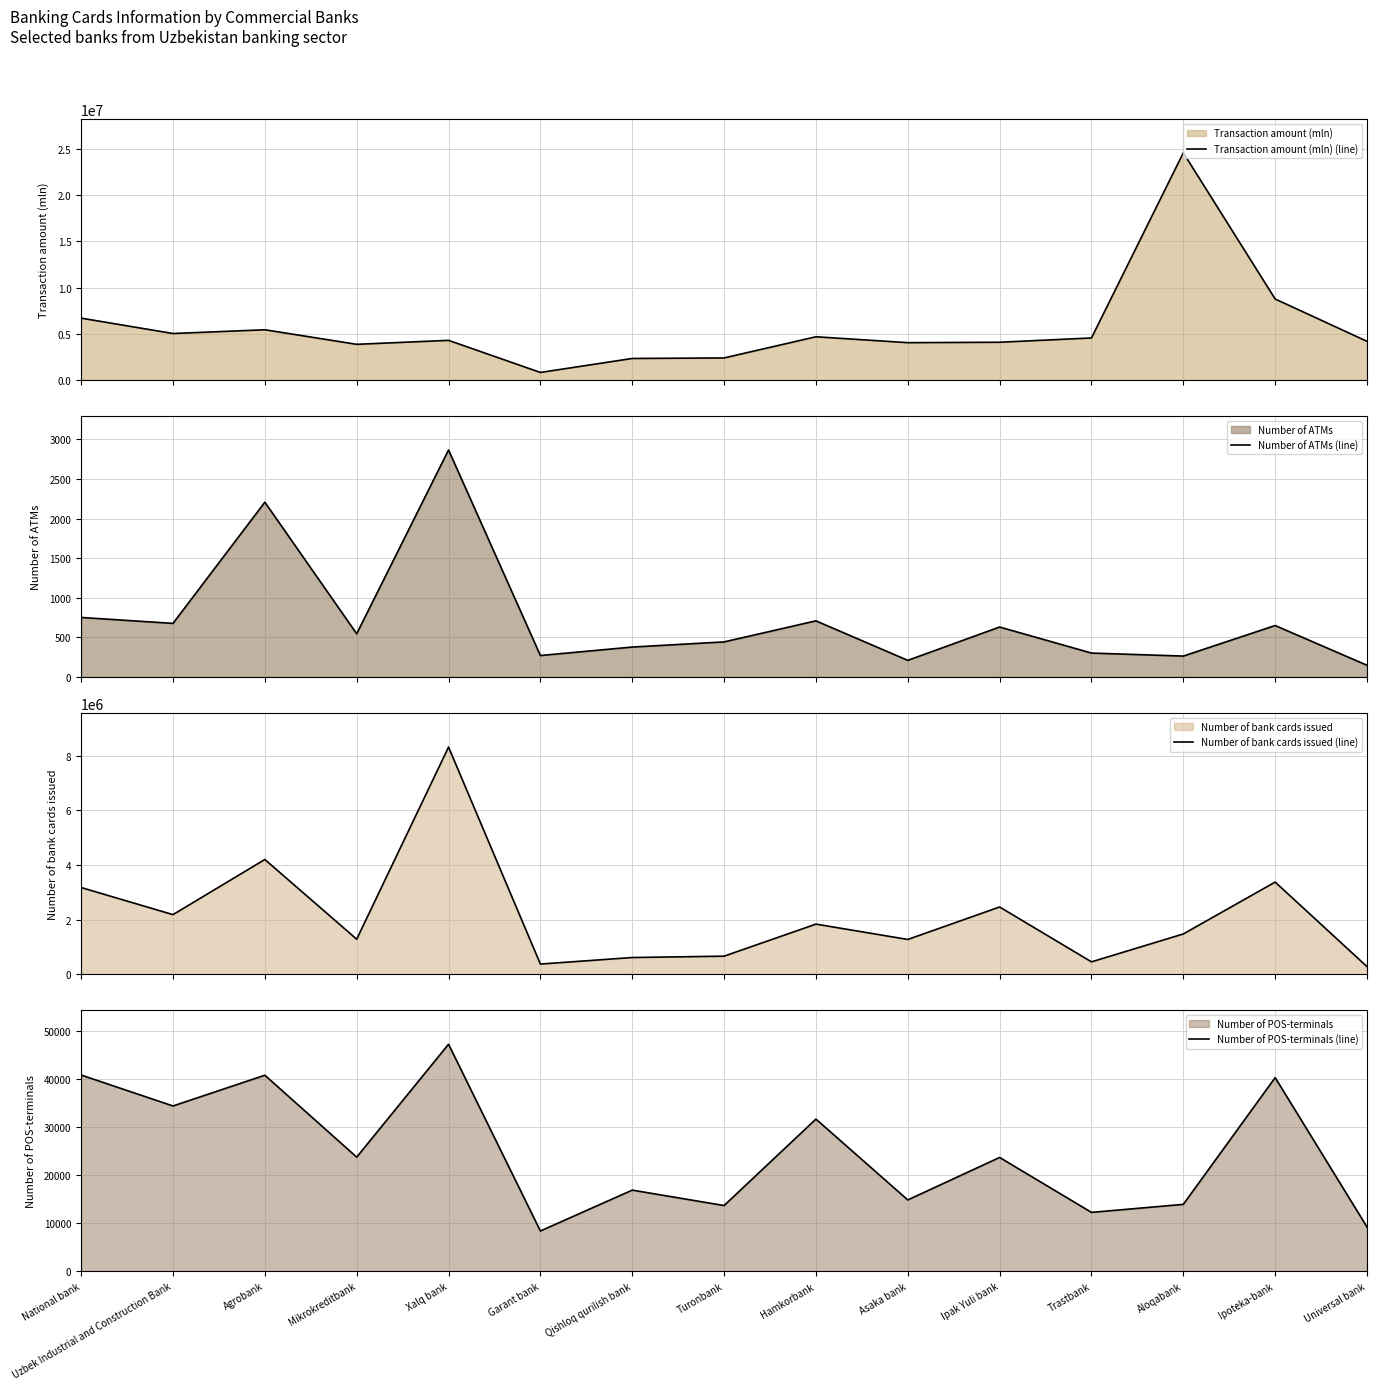

What is the value of the Number of bank cards issued (line) point at the 8th from the left?

655373.0